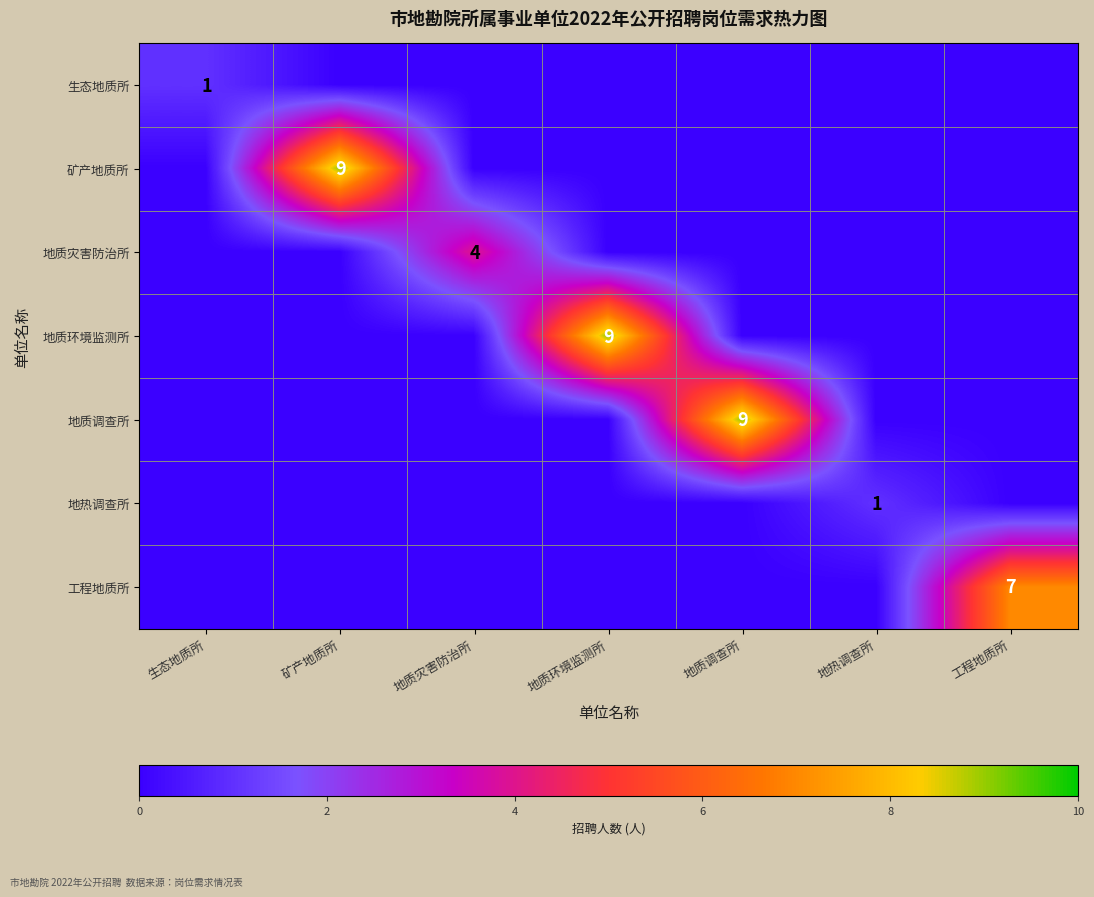

What is the spread (max minus min) of values at 地质环境监测所?

9